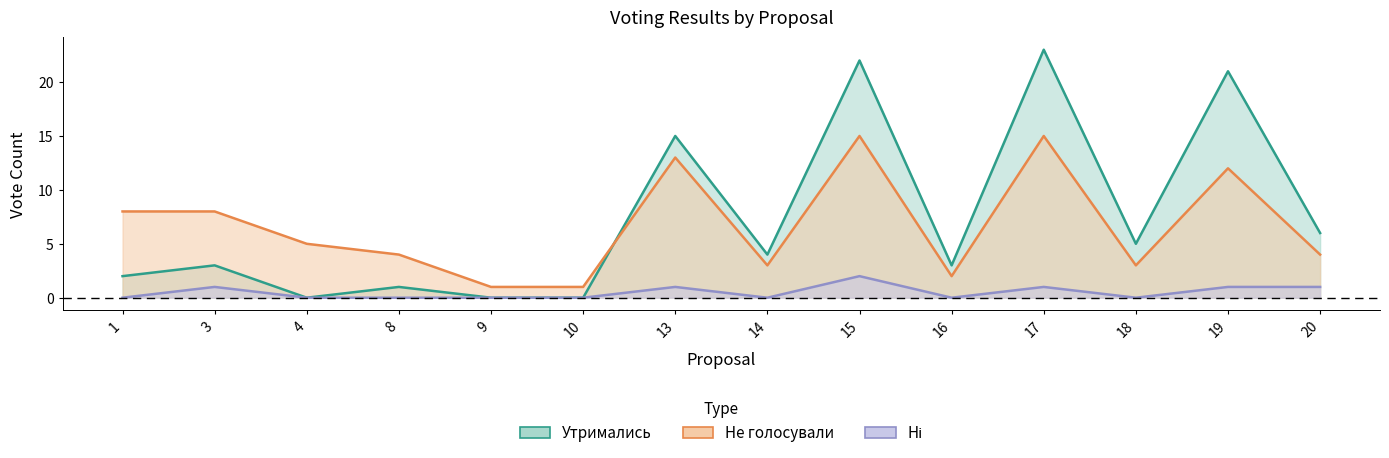

At how many categories does at least one series exceed 0?

14